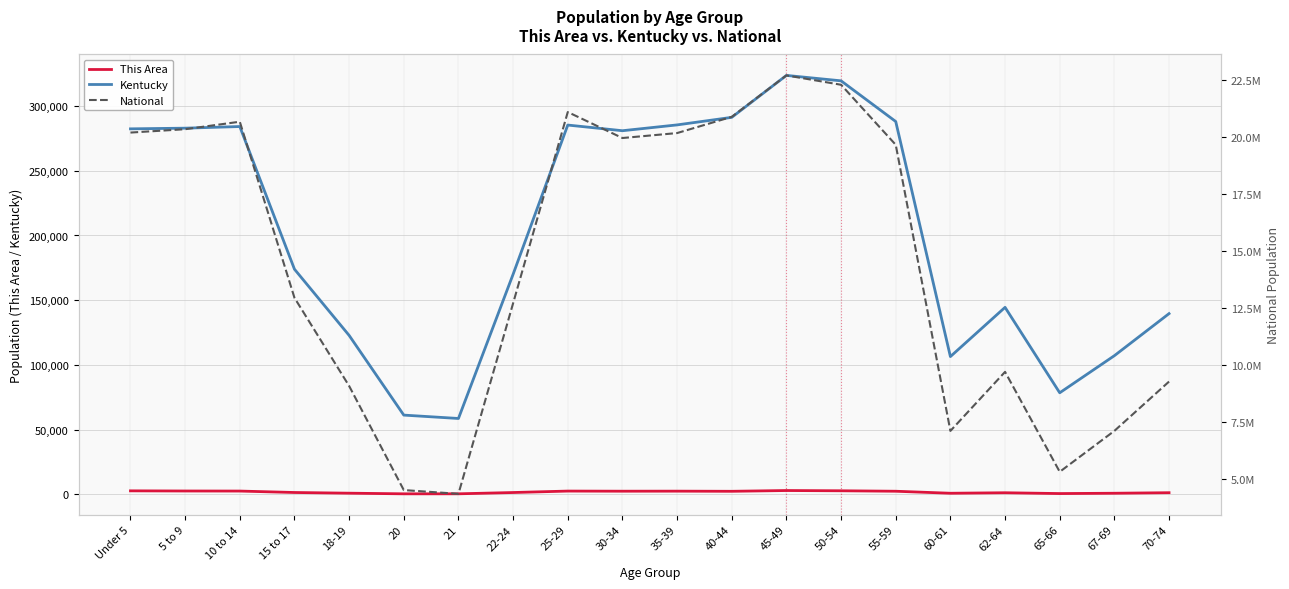

Reading left to right, extract all data points from this chart.

Kentucky: 282367	282888	284154	173962	122833	61268	58657	170043	285296	280920	285411	291251	323642	319455	288027	106469	144497	78497	107167	139650
This Area: 2764	2642	2591	1486	957	460	473	1466	2586	2487	2523	2414	3006	2811	2455	908	1289	666	911	1323
National: 20201362	20348657	20677194	12954254	9086089	4519129	4354294	12712576	21101849	19962099	20179642	20890964	22708591	22298125	19664805	7113727	9704197	5319902	7115361	9278166